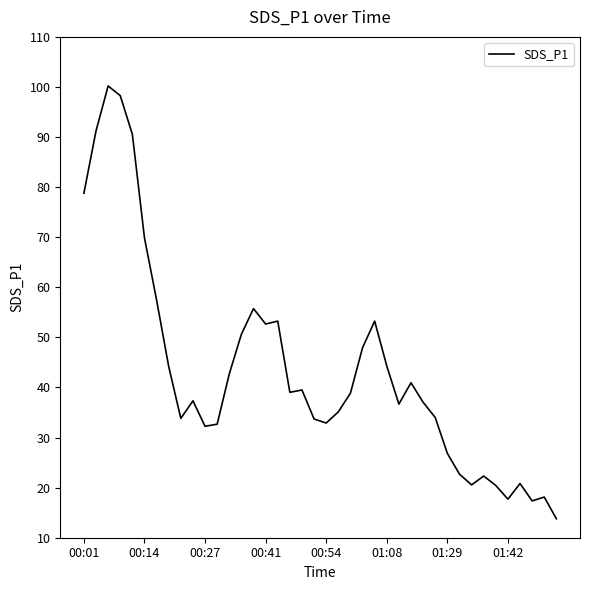

What is the greatest value displayed?

100.2